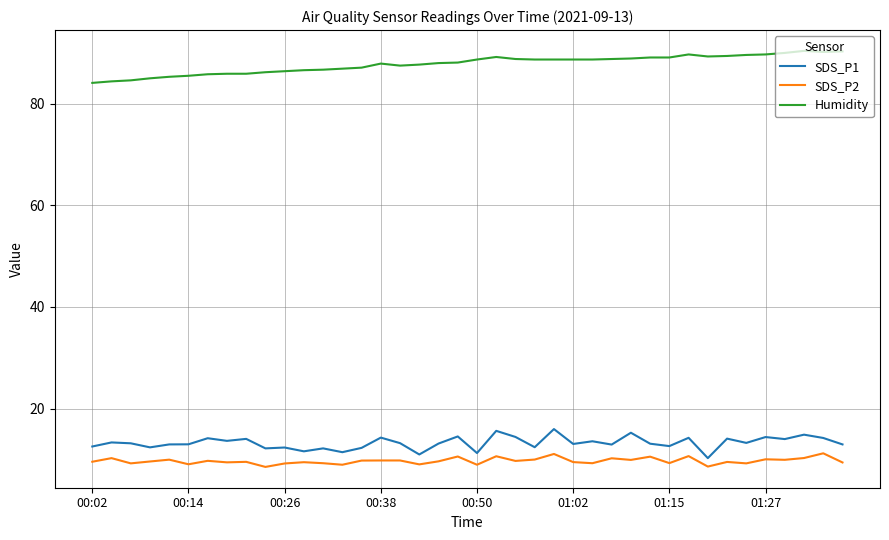

What is the difference between the maximum and minimum values in the SDS_P1 series?

5.7